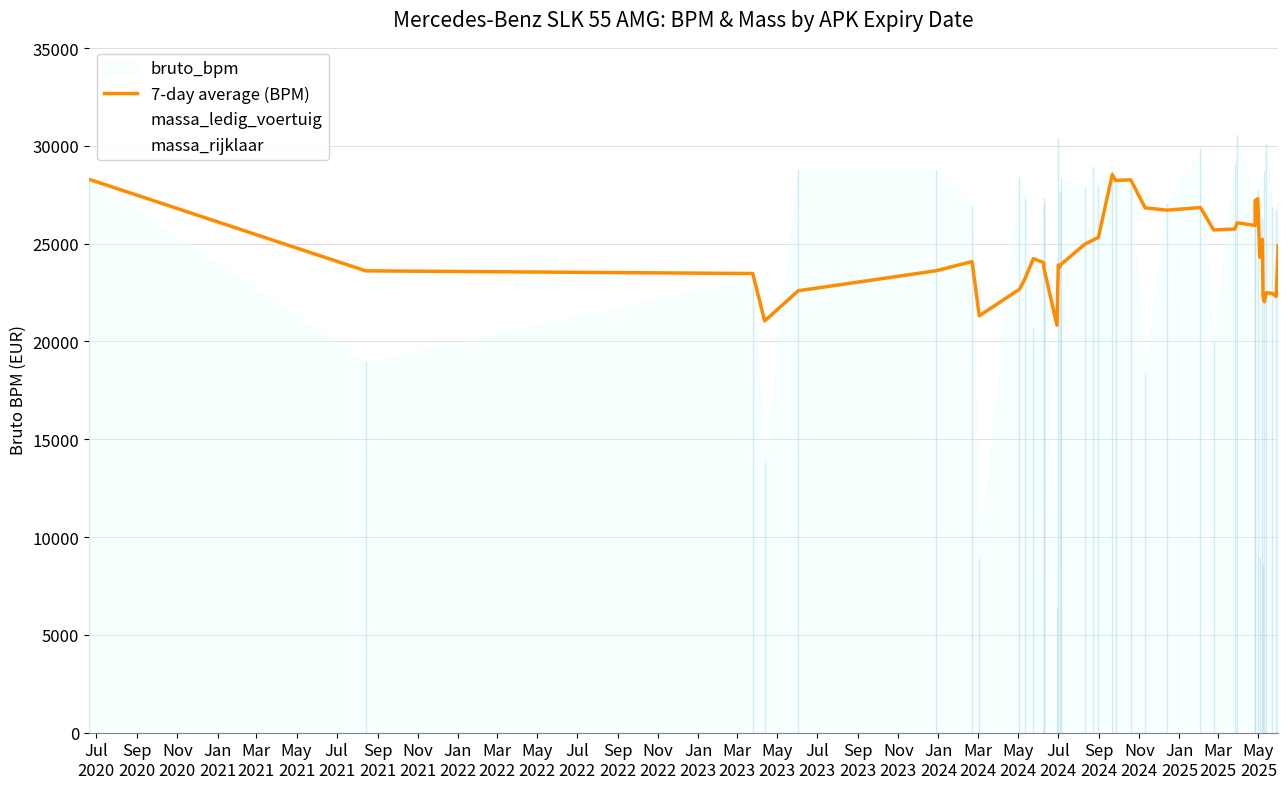

The value at Jul
2022 is 23774.4. True or false?

True